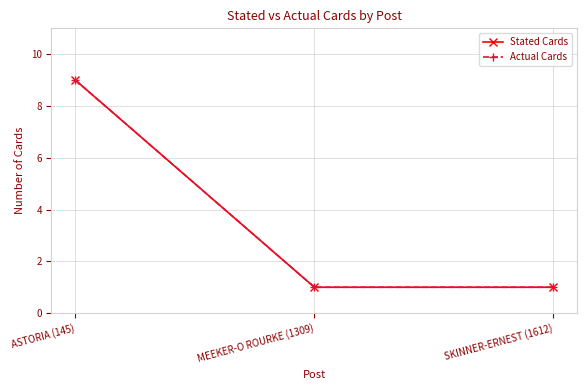

What is the approximate value of Actual Cards at MEEKER-O ROURKE (1309)?

1